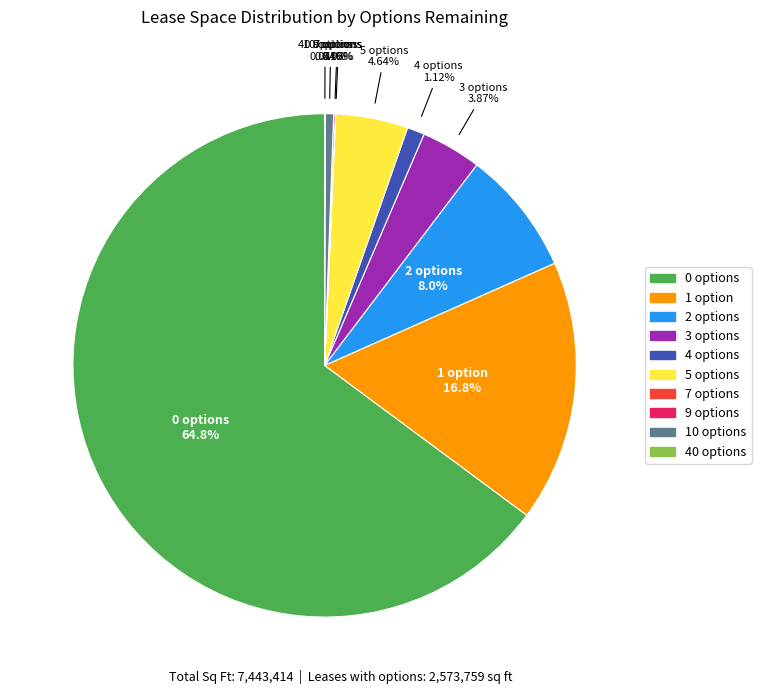

What percentage is the 5 options slice, to the nearest percent?

5%